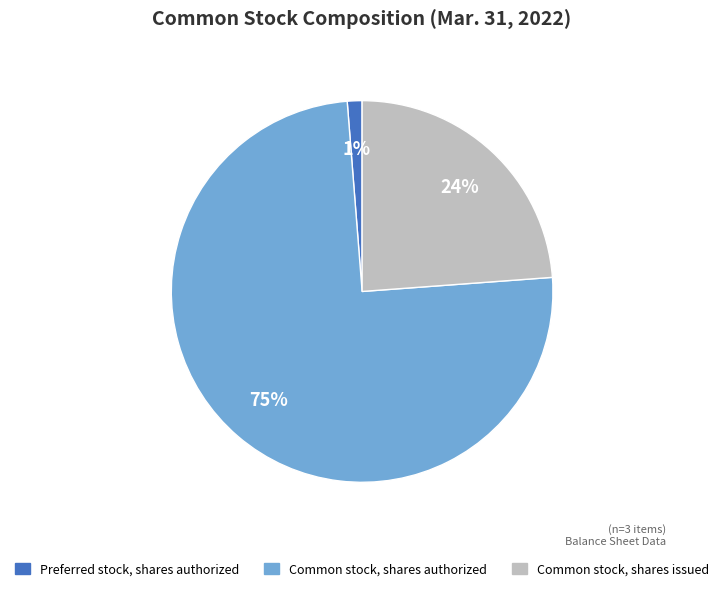

What percentage is the Common stock, shares issued slice, to the nearest percent?

24%